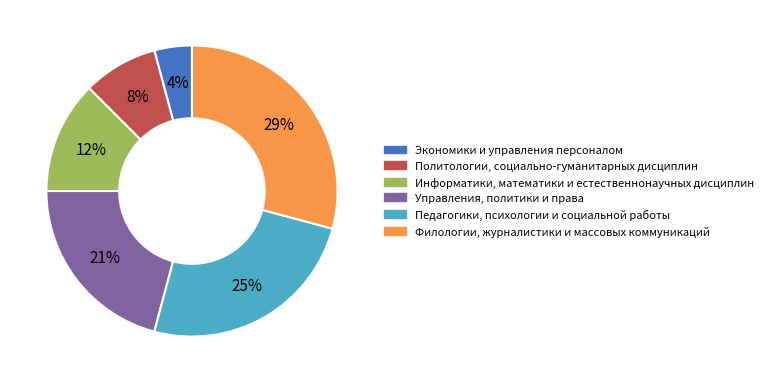

Which slice is the largest?

Филологии, журналистики и массовых коммуникаций